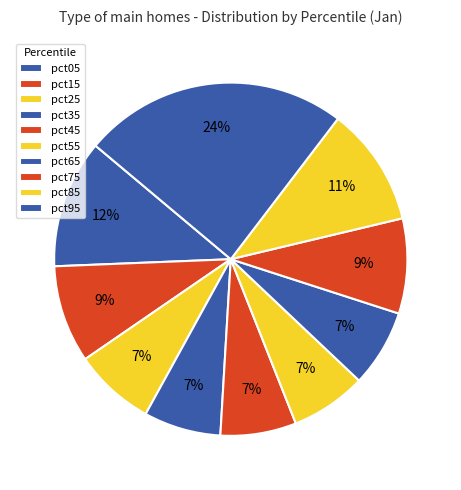

Which has a higher value, pct95 or pct05?

pct95